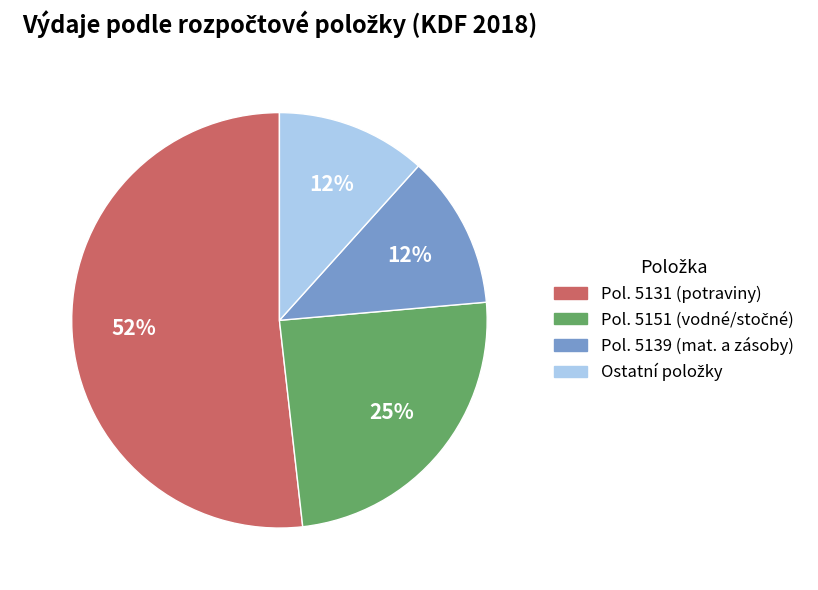

Is there a majority slice in this chart?

Yes